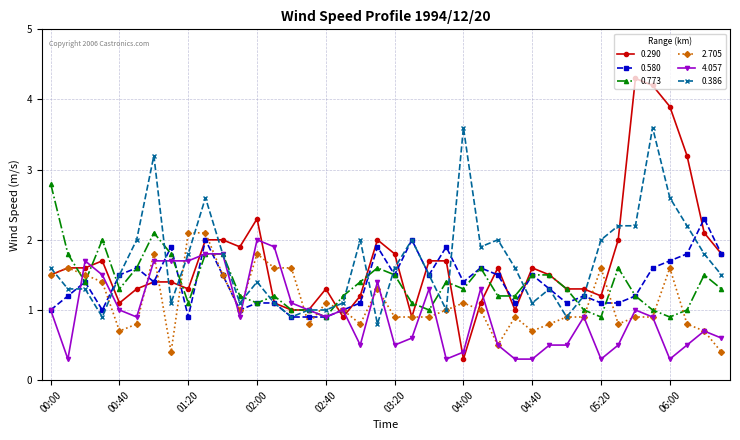

What is the value of the 0.290 point at the 17th from the left?

1.3